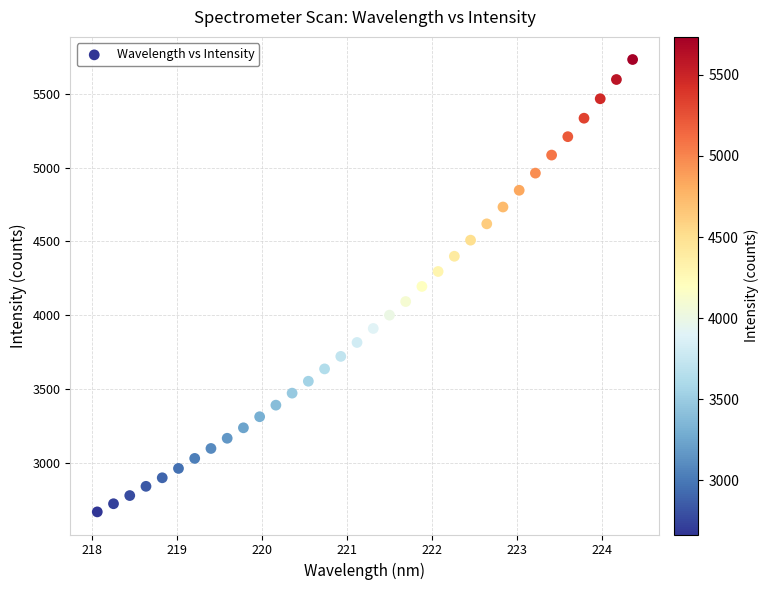

What is the range of Y values (max minus min)?

3066.6